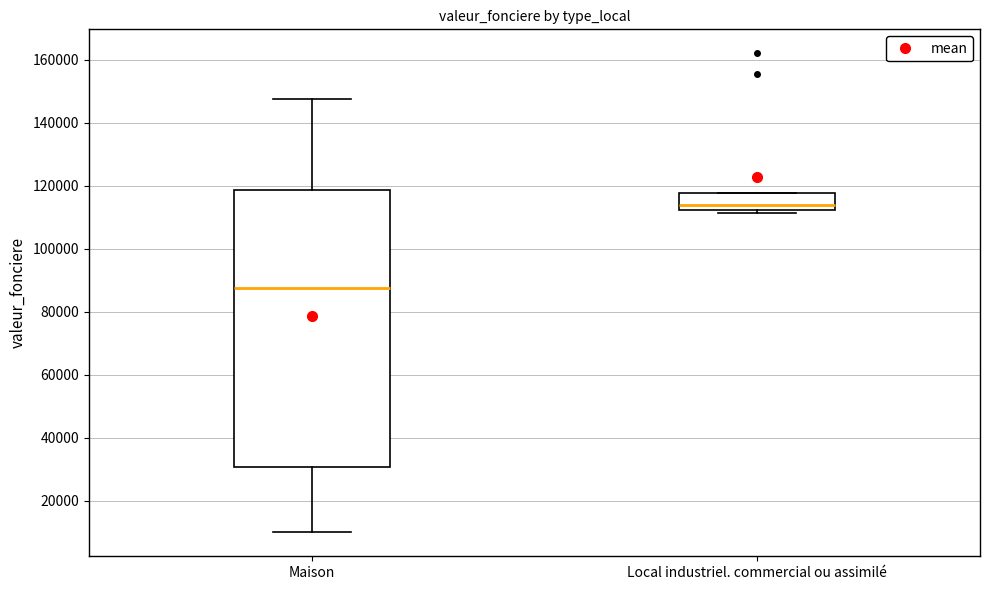

Which box has the lowest median line?

Maison